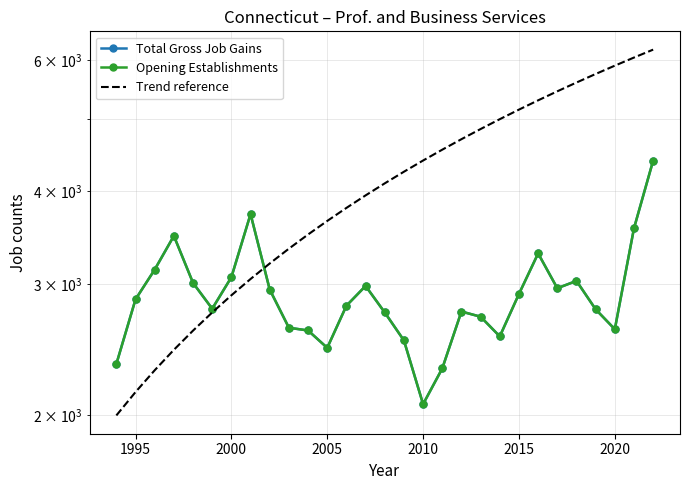

Is the value of Opening Establishments at 2020 greater than the value of Total Gross Job Gains at 2015?

No